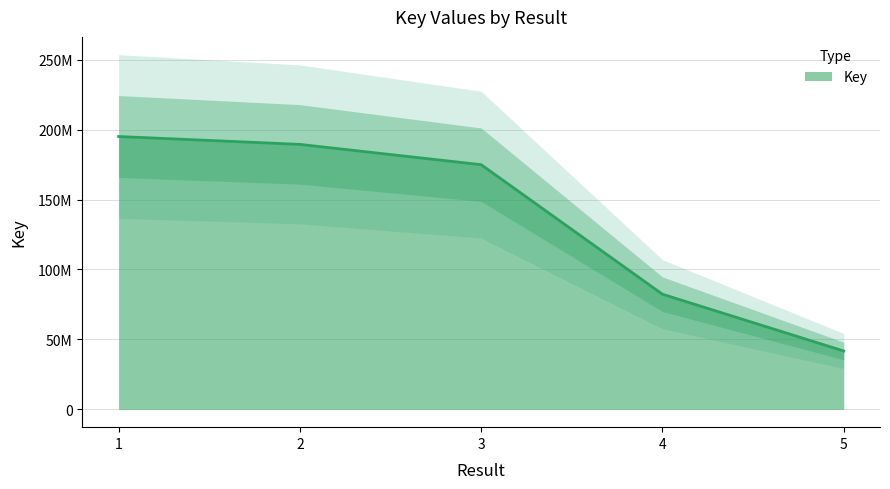

Which label corresponds to the largest value in the chart?

1